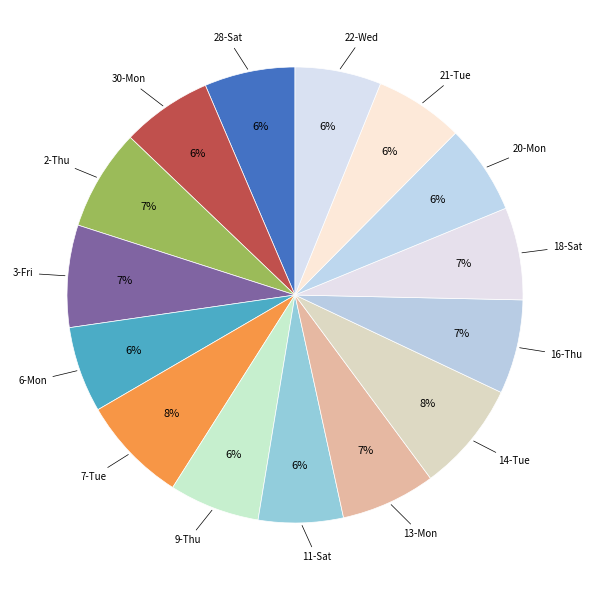

How many slices are in this pie chart?

15